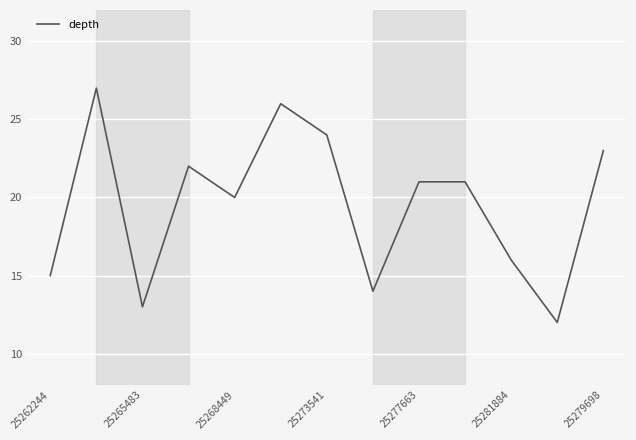

What is the minimum value shown in the chart?

12